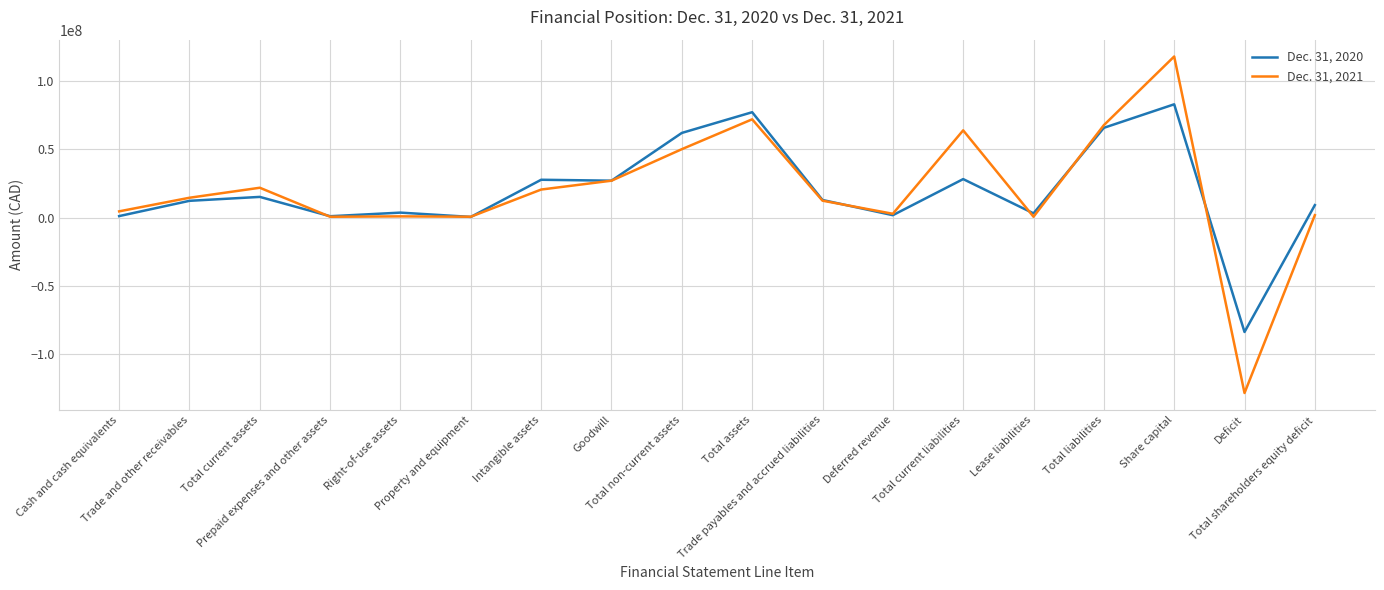

Count the number of categories in the chart.

18